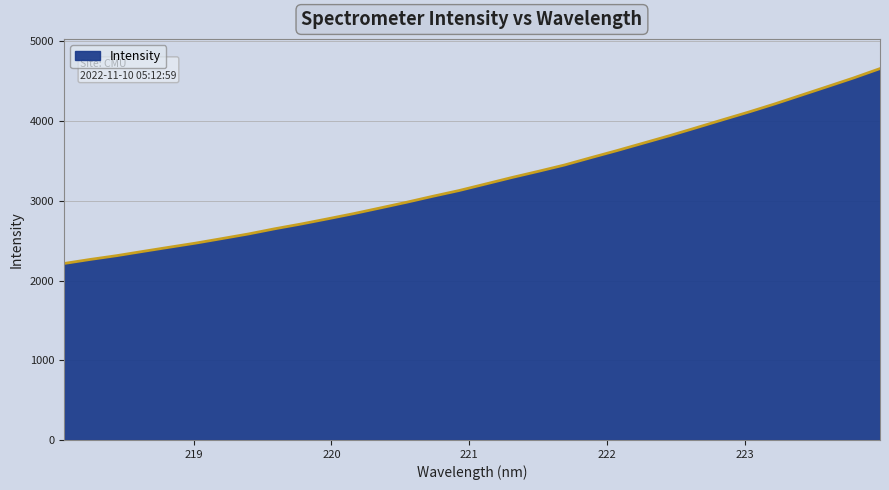

What is the minimum value shown in the chart?

2214.1